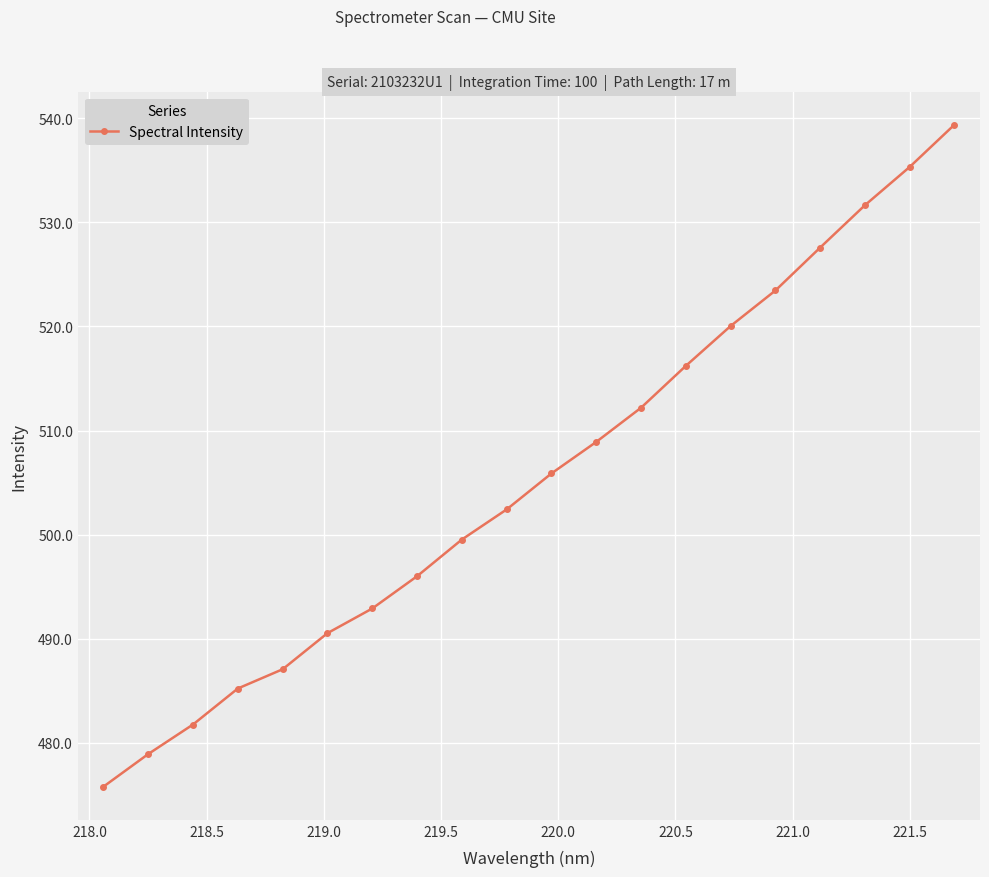

What is the difference between the second highest and second lowest values?

56.4